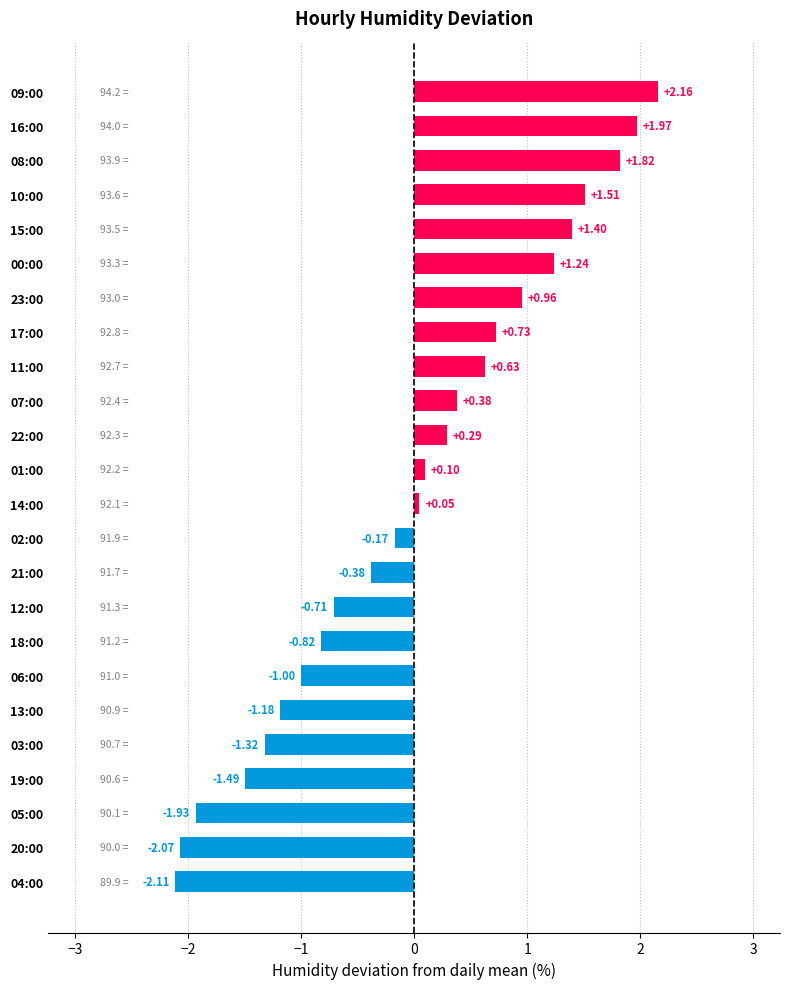

How many values are above zero?

13